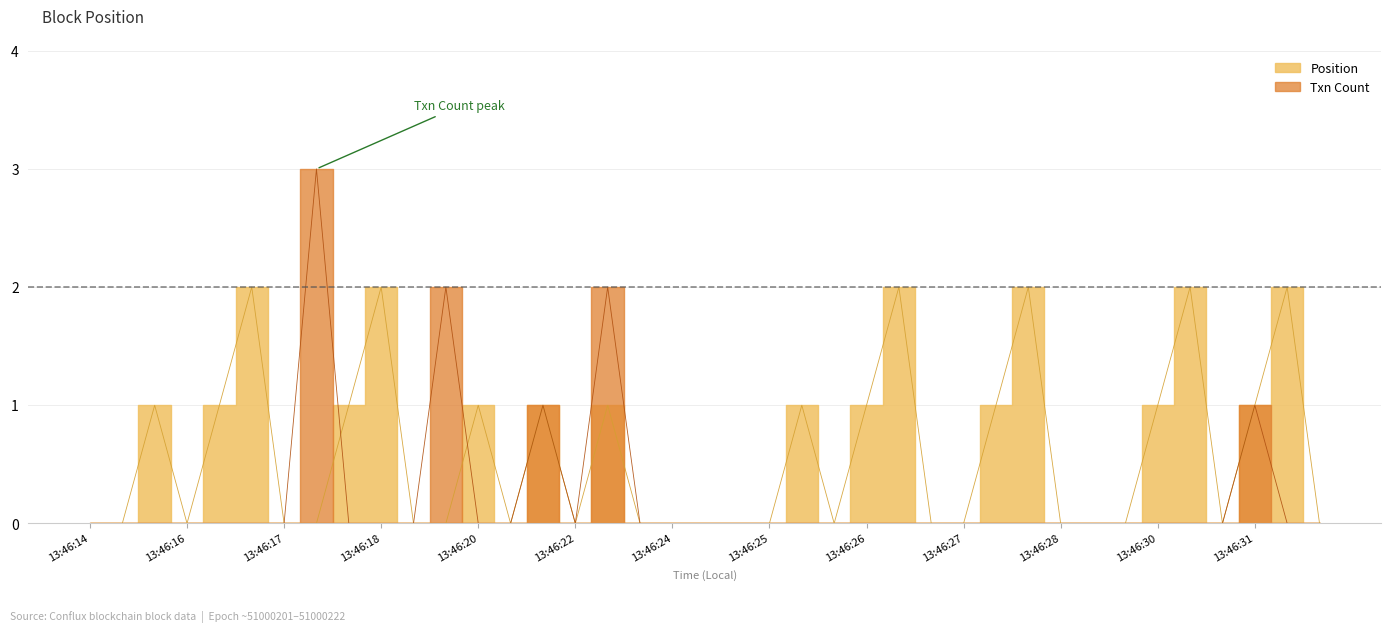

Reading left to right, what are all the values shown in this chart?

Txn Count: 0	0	0	0	0	0	0	3	0	0	0	2	0	0	1	0	2	0	0	0	0	0	0	0	0	0	0	0	0	0	0	0	0	0	0	0	1	0	0
Position: 0	0	1	0	1	2	0	0	1	2	0	0	1	0	1	0	1	0	0	0	0	0	1	0	1	2	0	0	1	2	0	0	0	1	2	0	1	2	0